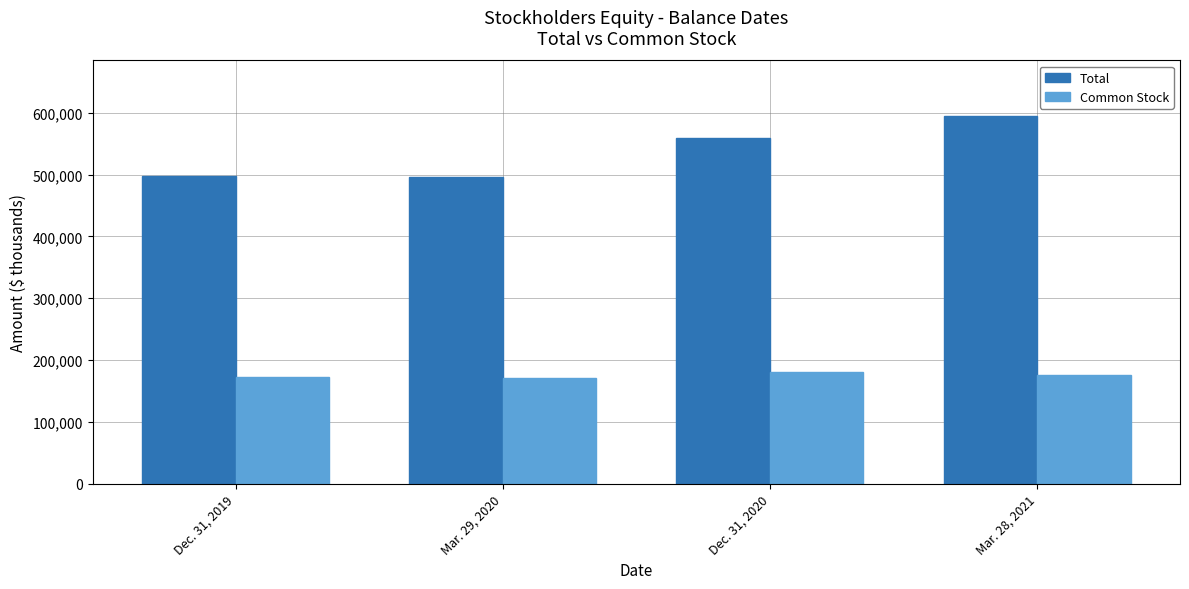

The value of Total at Dec. 31, 2020 is 559441. True or false?

True